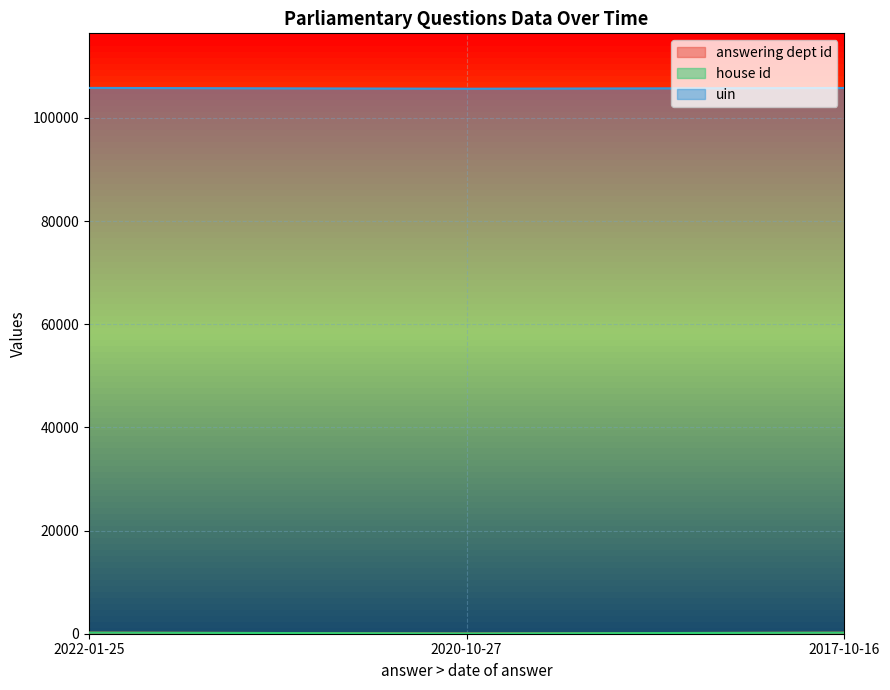

What is the difference between the highest and lowest values at 2022-01-25?

105590